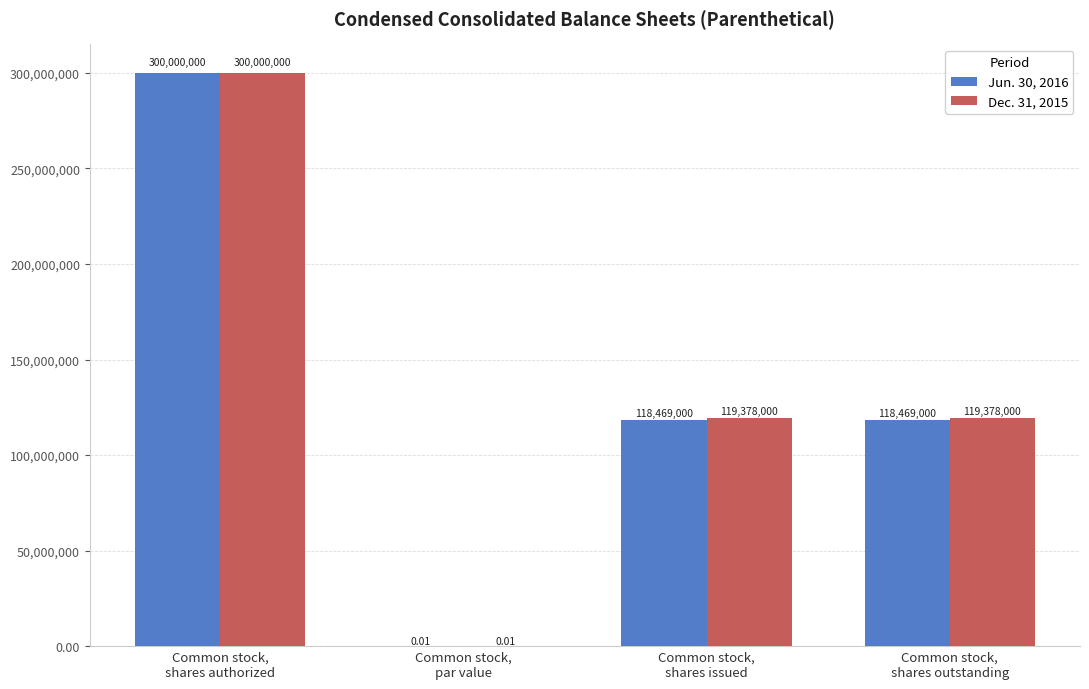

What are all the series names shown in the legend?

Jun. 30, 2016, Dec. 31, 2015